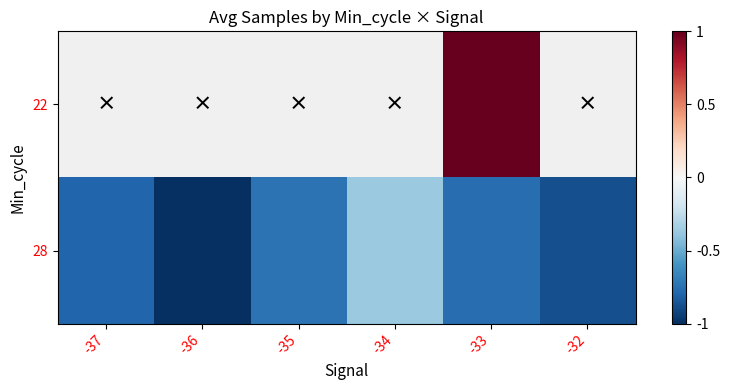

Which has a higher value, -36 or -34?

-34